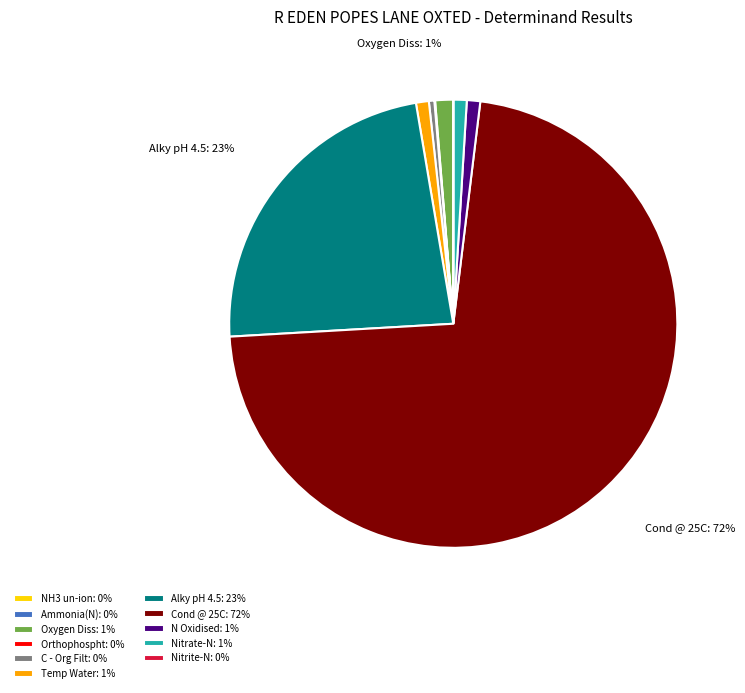

What is the ratio of the value at N Oxidised: 1% to the value at Temp Water: 1%?

1.0